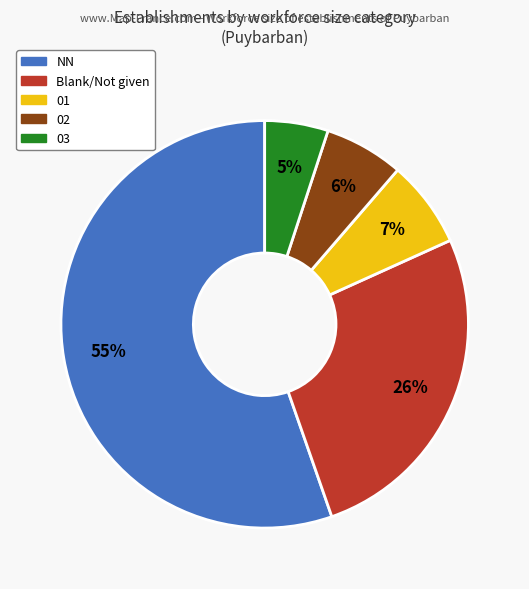

Does any single category account for the majority?

Yes